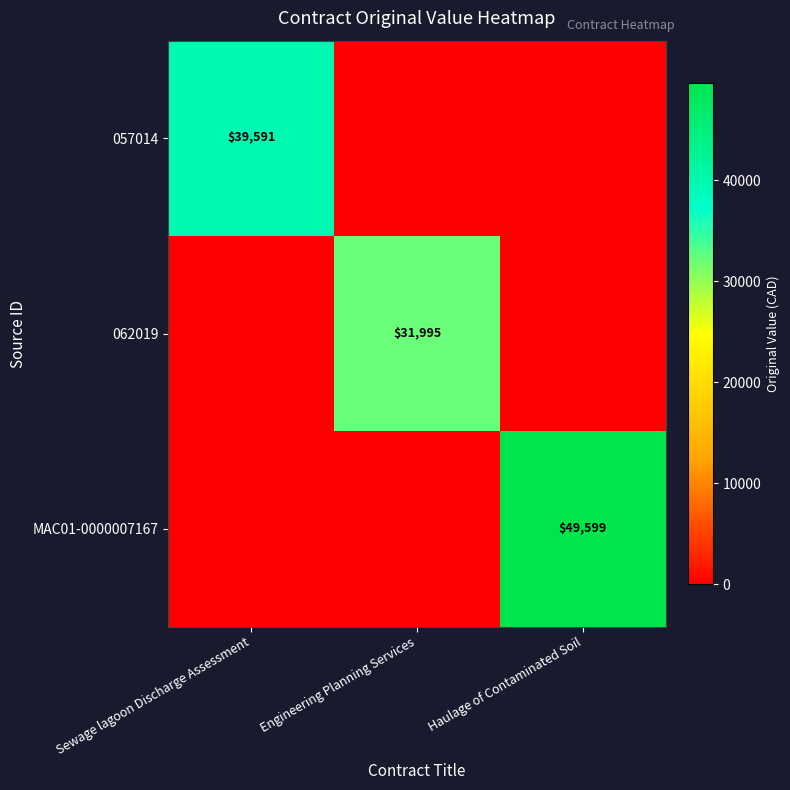

True or false: 062019 has a value of 45495 at Engineering Planning Services.

False